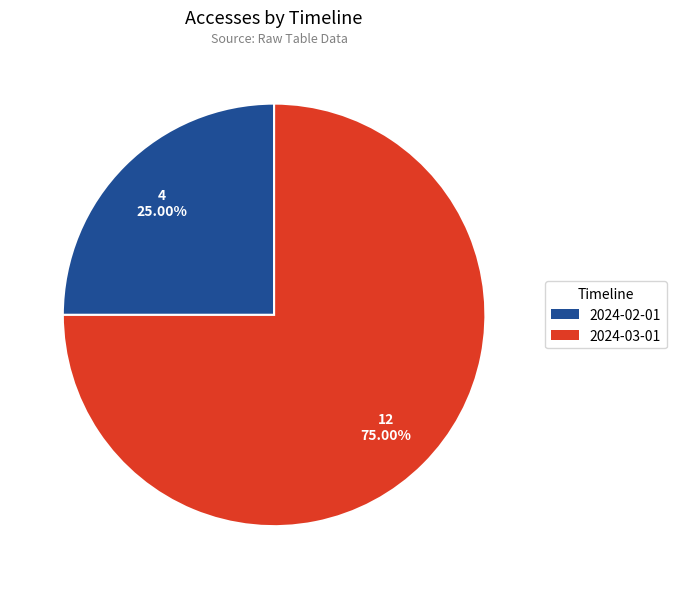

How many slices are in this pie chart?

2